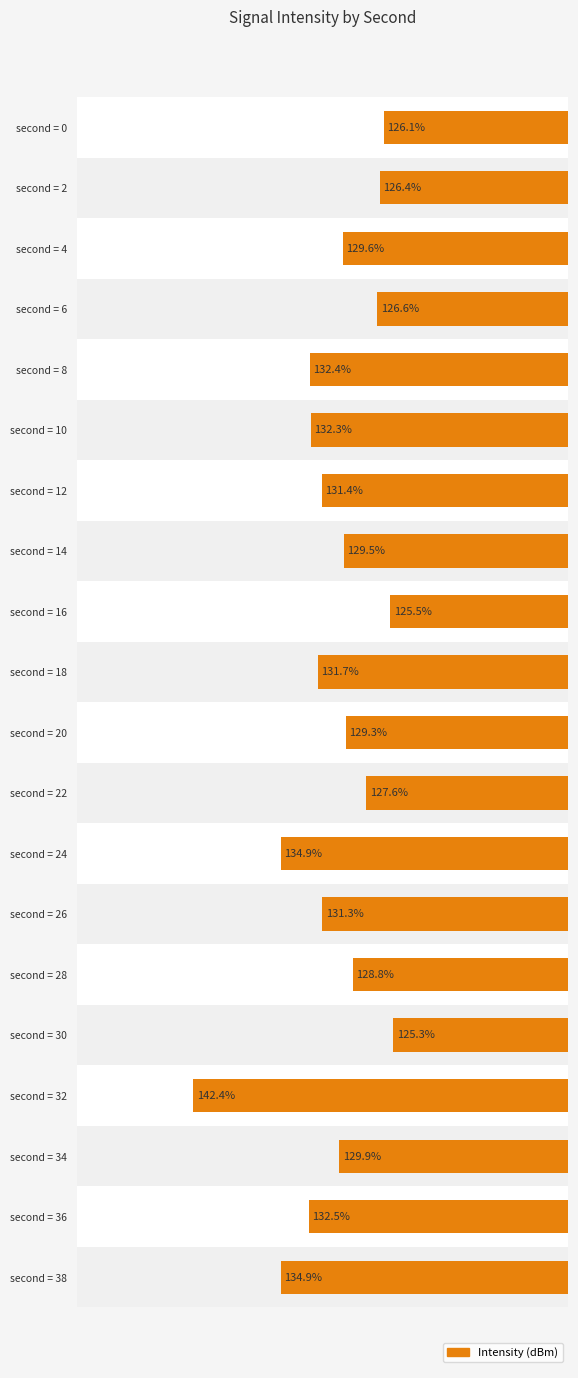

The value at second = 0 is -126.1. True or false?

True